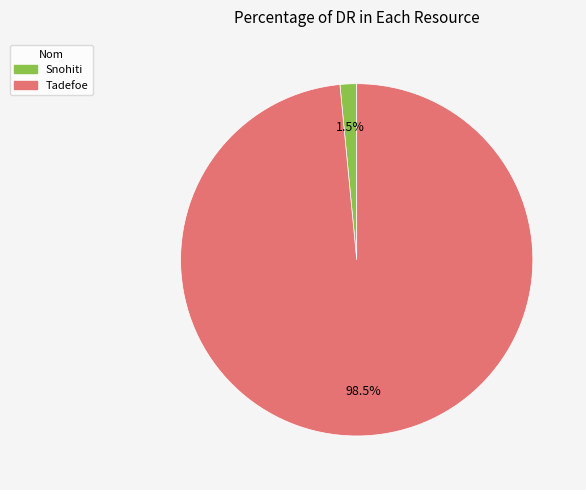

Count the number of slices in the pie.

2